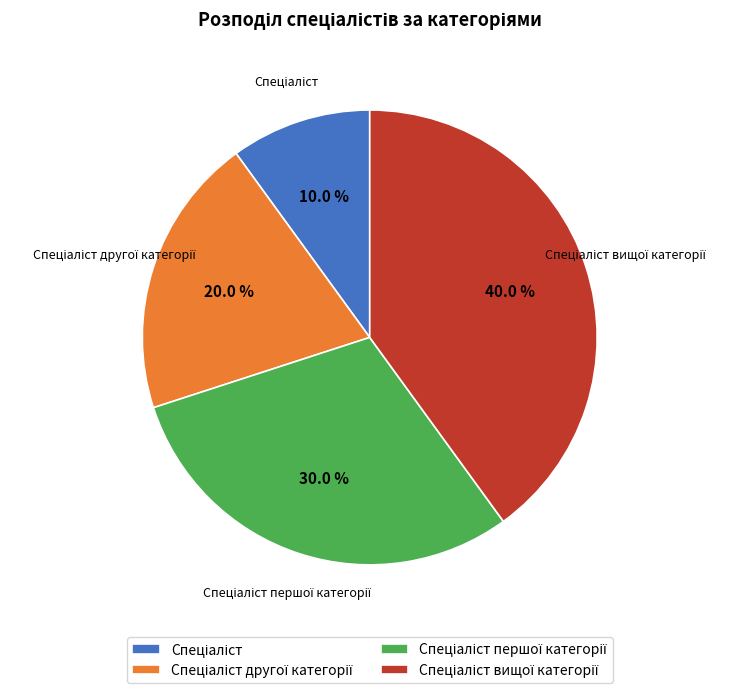

Does any single category account for the majority?

No